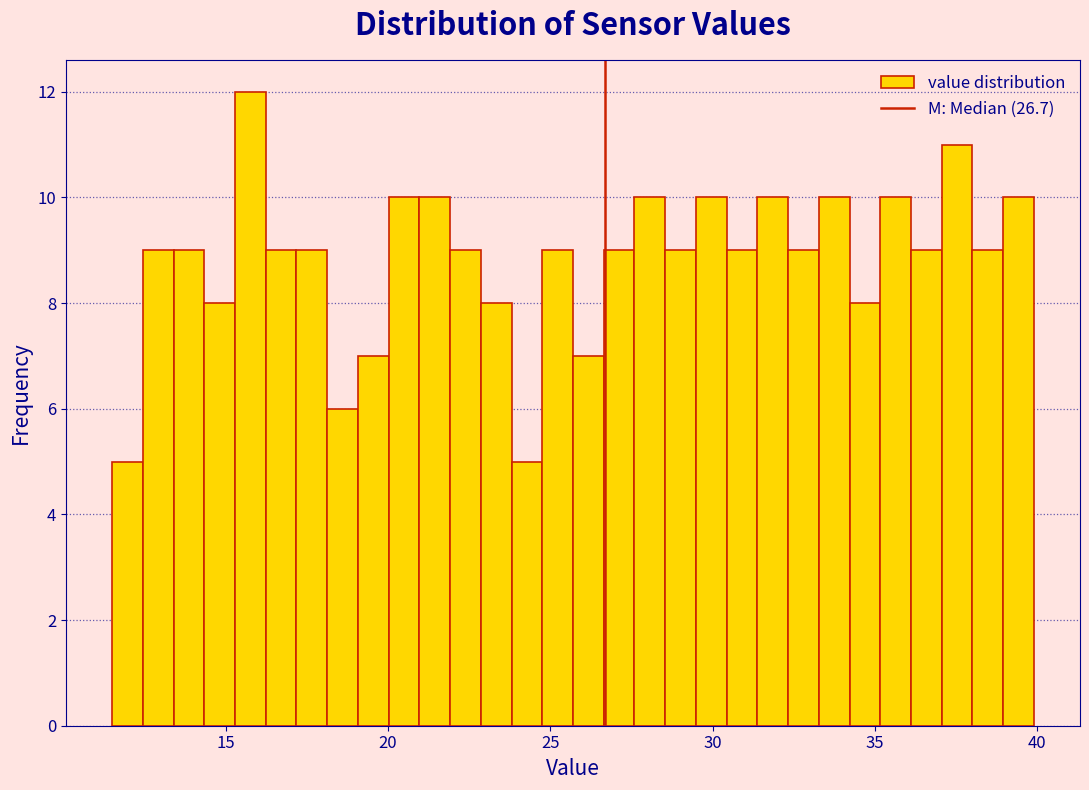

Around what value on the x-axis is the tallest bar? Give the approximate position of its centre, as read against the axis.

16.0